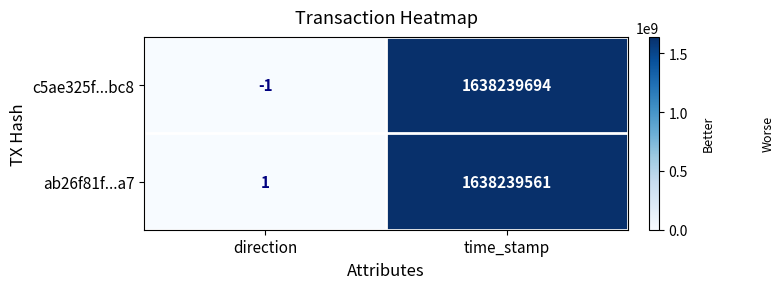

Rank the series at time_stamp from highest to lowest value.

c5ae325f...bc8, ab26f81f...a7